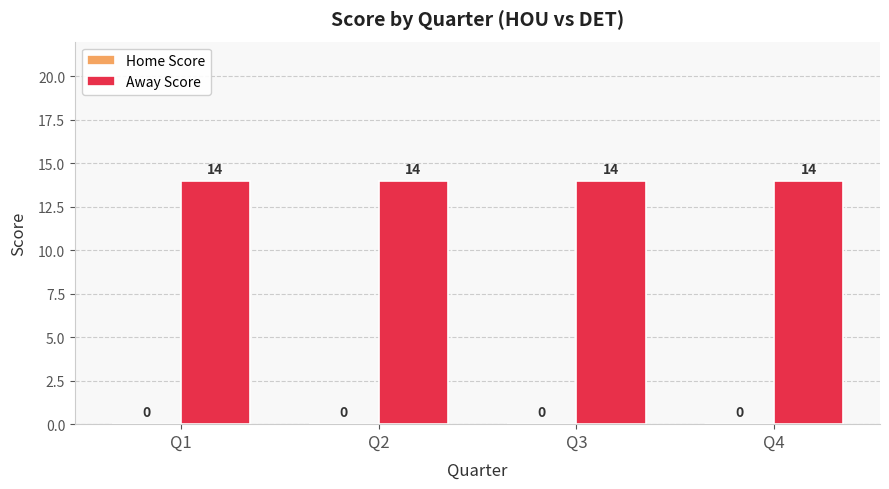

Is the value of Home Score at Q2 greater than the value of Away Score at Q1?

No